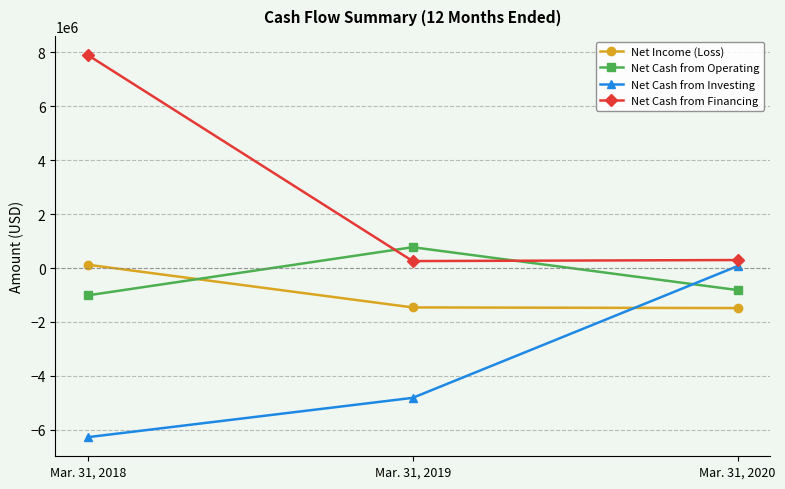

How many negative values does the Net Cash from Investing series have?

2